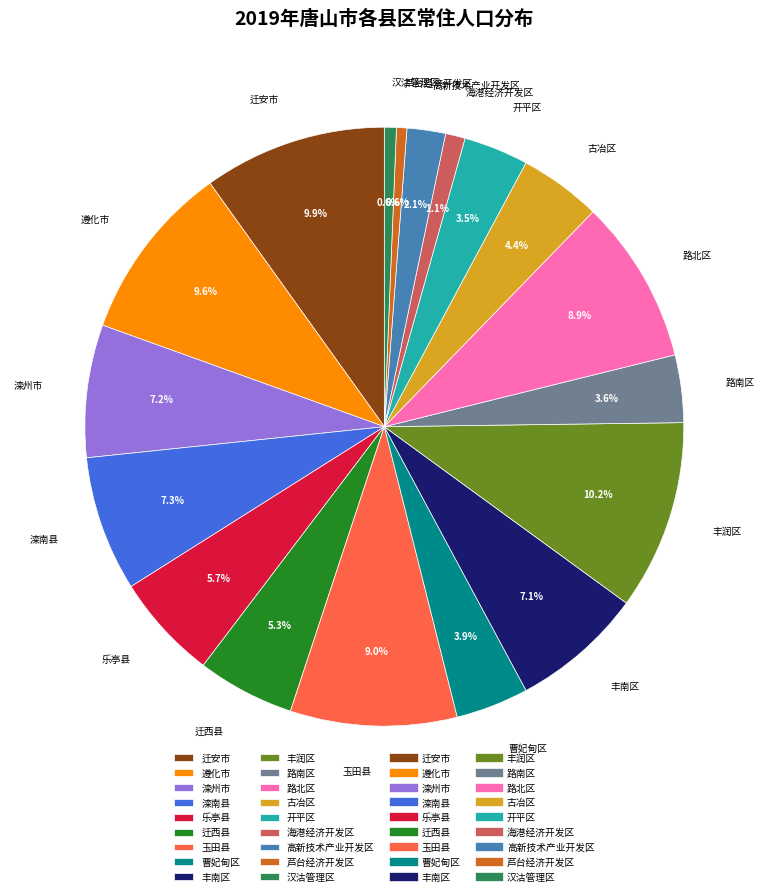

Is there any slice that represents more than half of the pie?

No